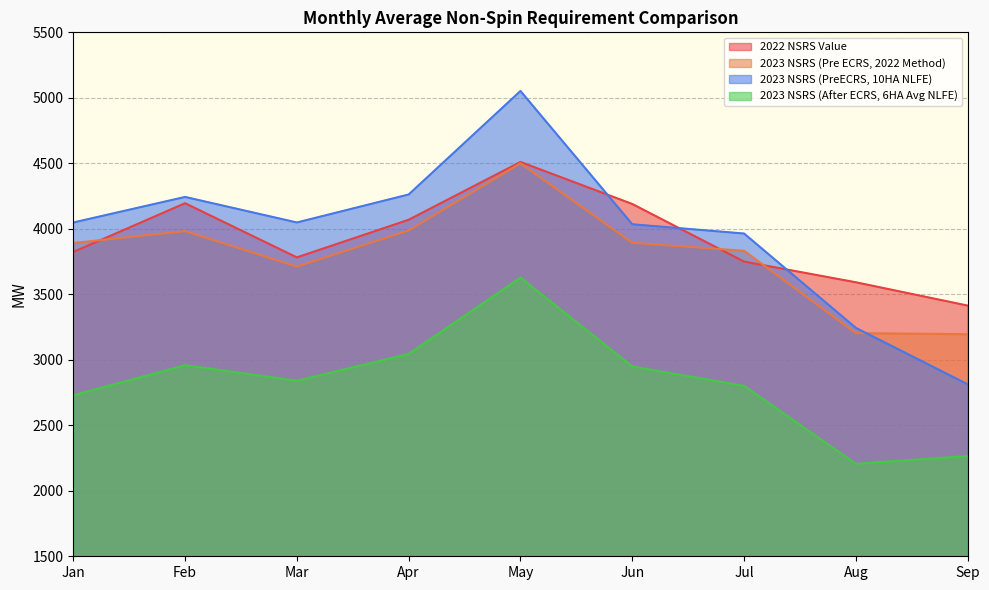

True or false: 2022 NSRS Value has a value of 5930.3 at Feb.

False